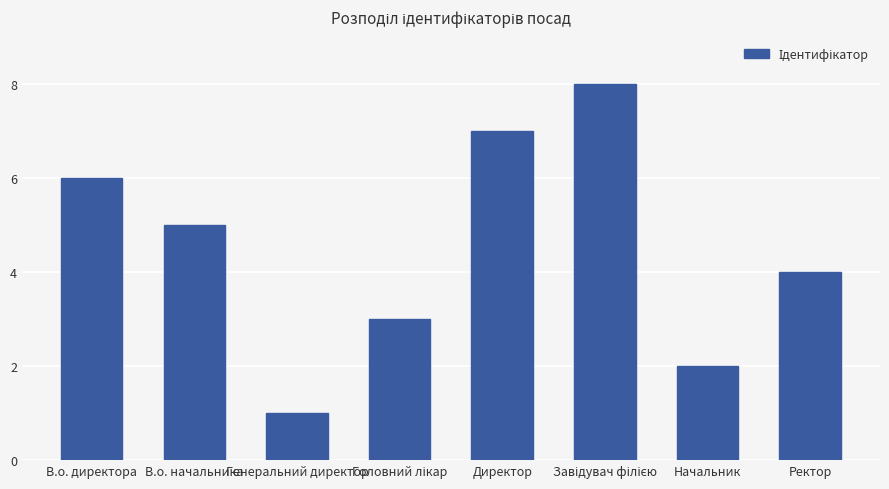

What is the maximum value shown in the chart?

8